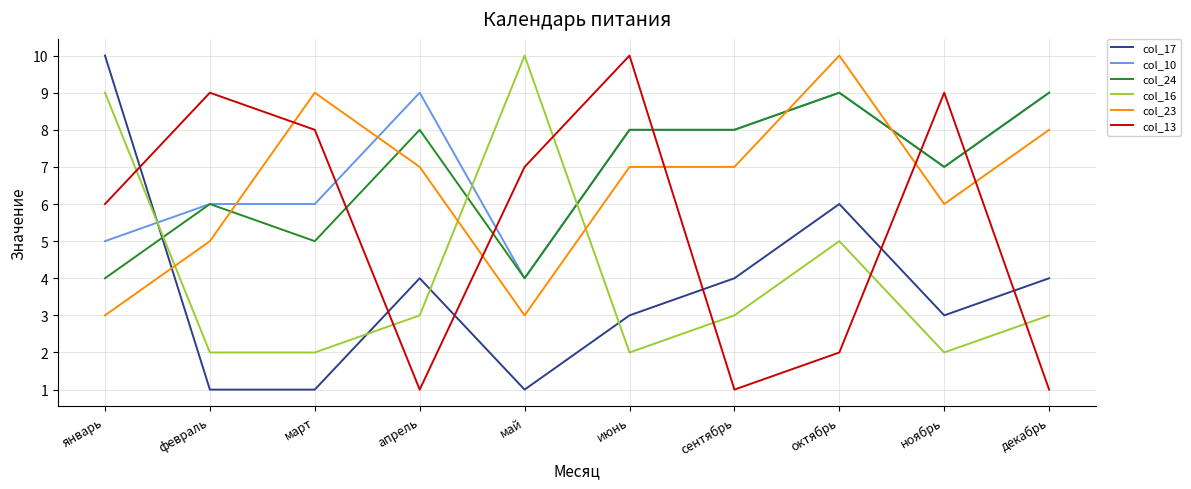

What are all the series names shown in the legend?

col_17, col_10, col_24, col_16, col_23, col_13